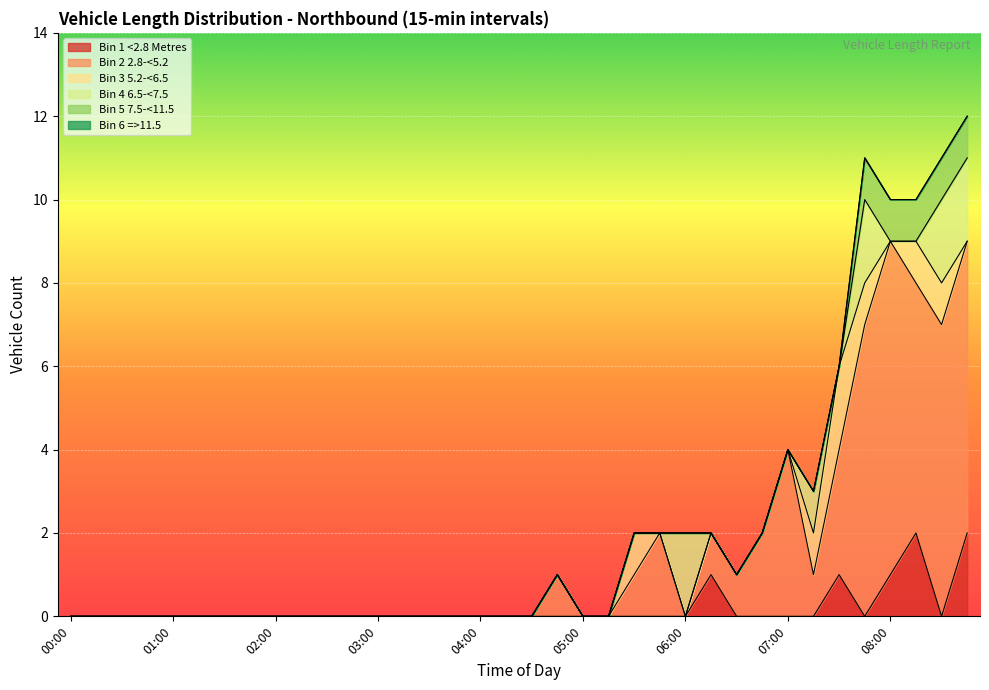

In Bin 2 2.8-<5.2, how many points are lower than both neighbors (excluding endpoints)?

3